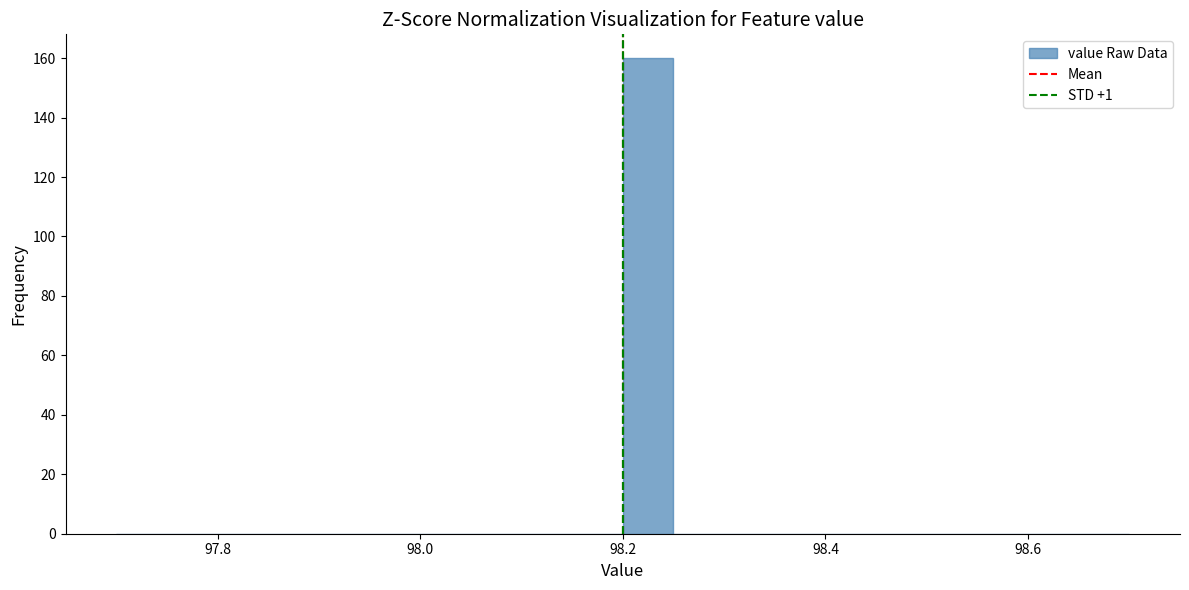

Around what value on the x-axis is the tallest bar? Give the approximate position of its centre, as read against the axis.

98.22